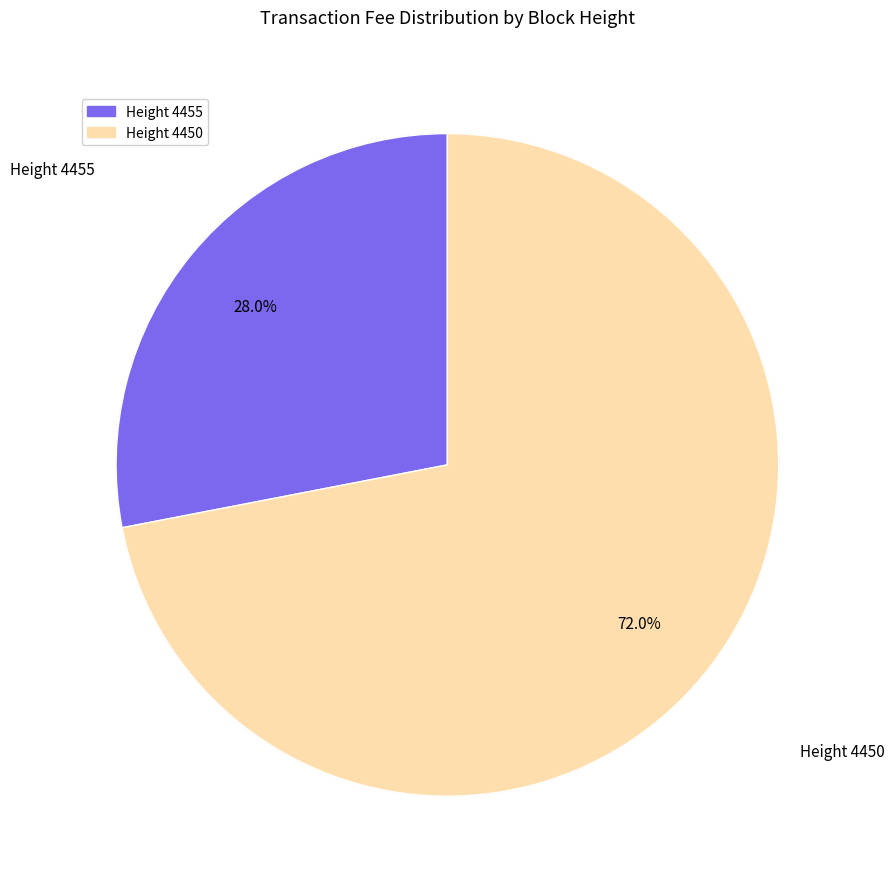

To the nearest percent, what portion does 4450 represent?

72%